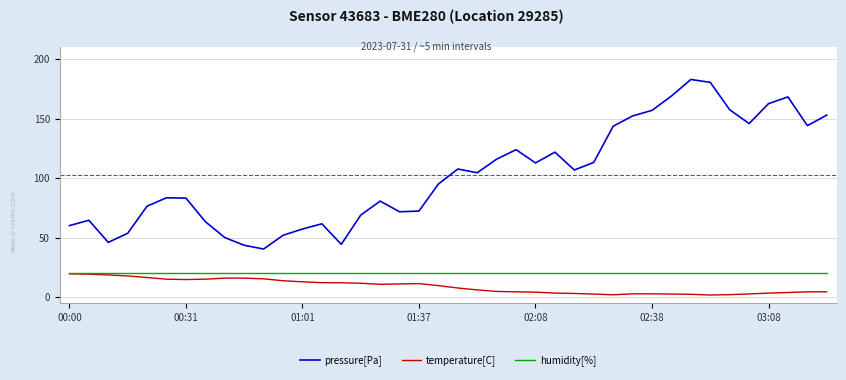

Which series has the widest spread of values?

pressure[Pa]